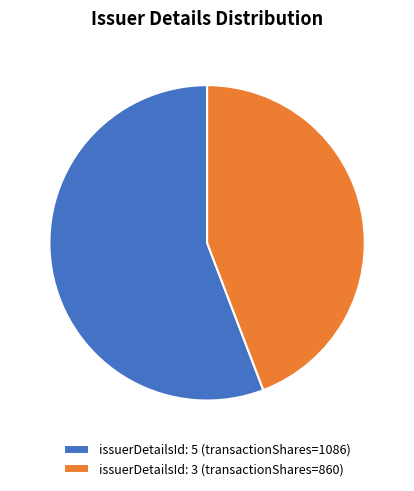

Do issuerDetailsId: 3 (transactionShares=860) and issuerDetailsId: 5 (transactionShares=1086) together represent more than half of the pie?

Yes